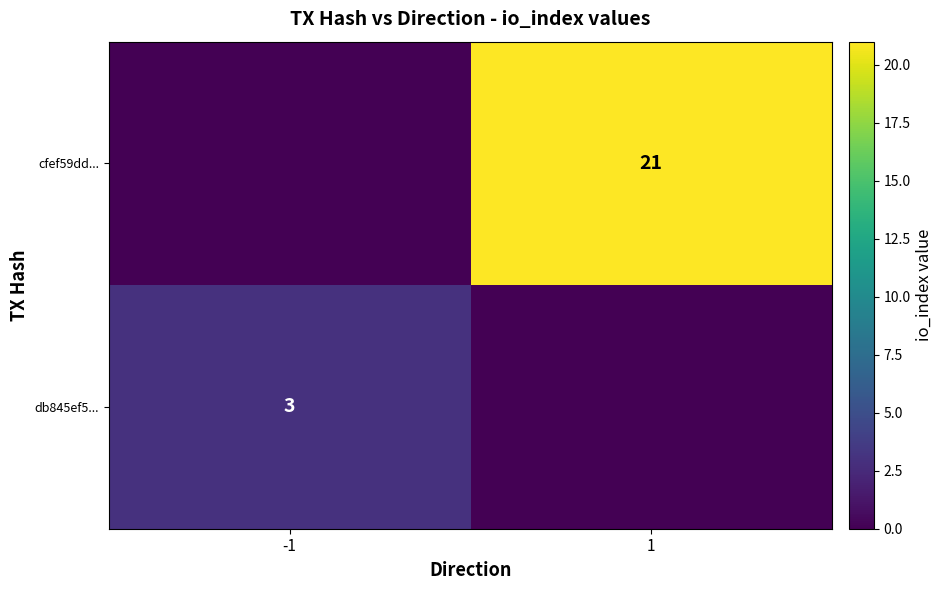

Is it true that db845ef5... equals 1 at -1?

False